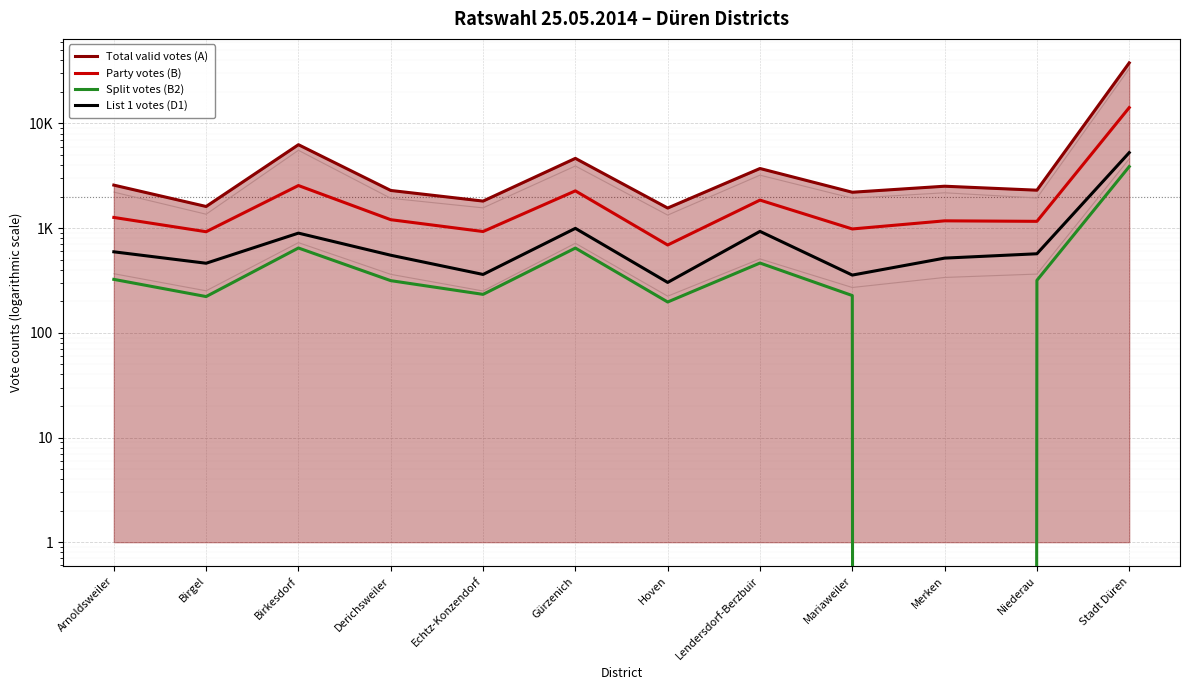

What is the sum of the Party votes (B) values at Merken and Mariaweiler?

2156